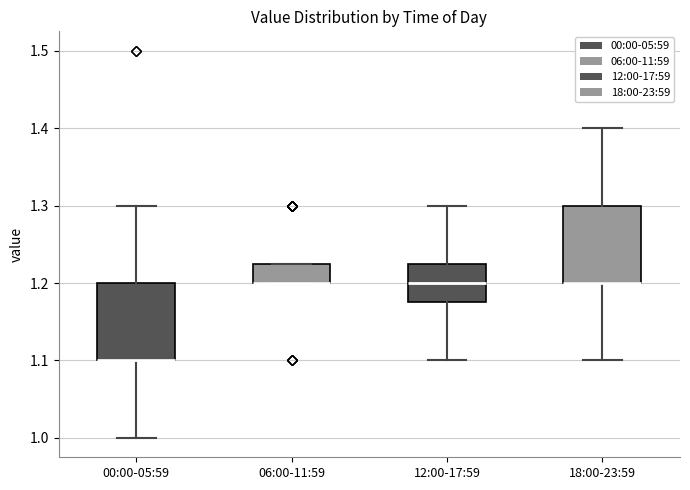

Reading left to right, read every box against the y-axis: the position of its median line, the range the box covers, and the ends of its whiskers. The values are not printed on the chart, so give them approximately, as read against the axis.

00:00-05:59: median 1.10 (drawn on the box's lower edge), box 1.10 to 1.20, whiskers 1.00 to 1.30
06:00-11:59: median 1.20 (drawn on the box's lower edge), box 1.20 to 1.23, whiskers 1.20 to 1.23
12:00-17:59: median 1.20, box 1.18 to 1.23, whiskers 1.10 to 1.30
18:00-23:59: median 1.20 (drawn on the box's lower edge), box 1.20 to 1.30, whiskers 1.10 to 1.40